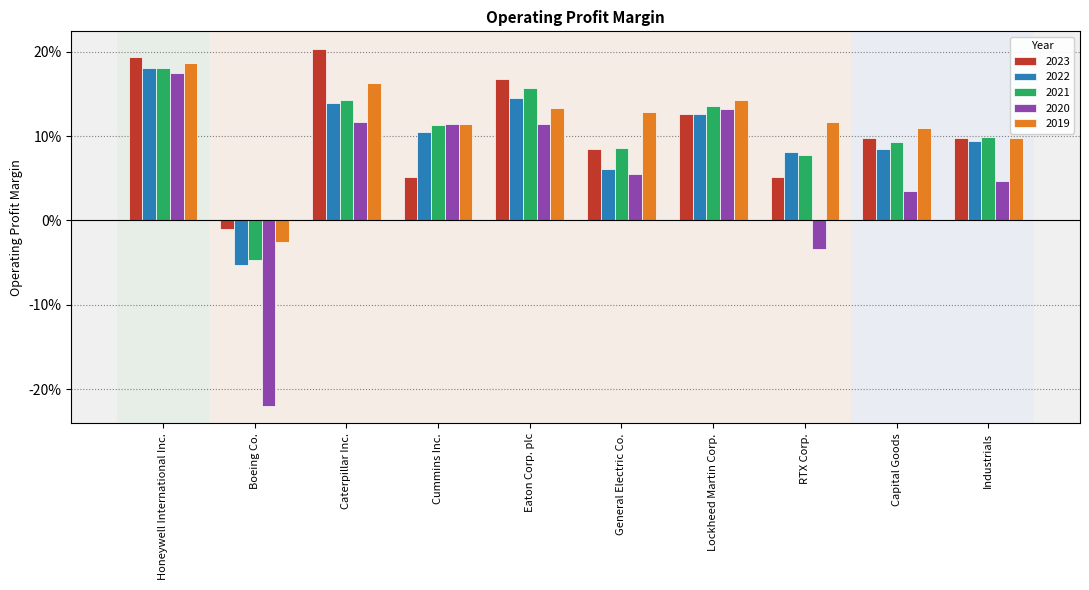

What is the difference between the maximum and minimum values in the 2023 series?

0.2